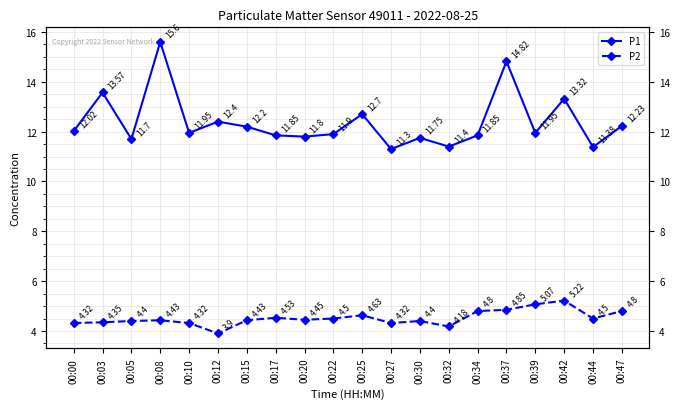

What is the spread (max minus min) of values at 00:15?

7.8